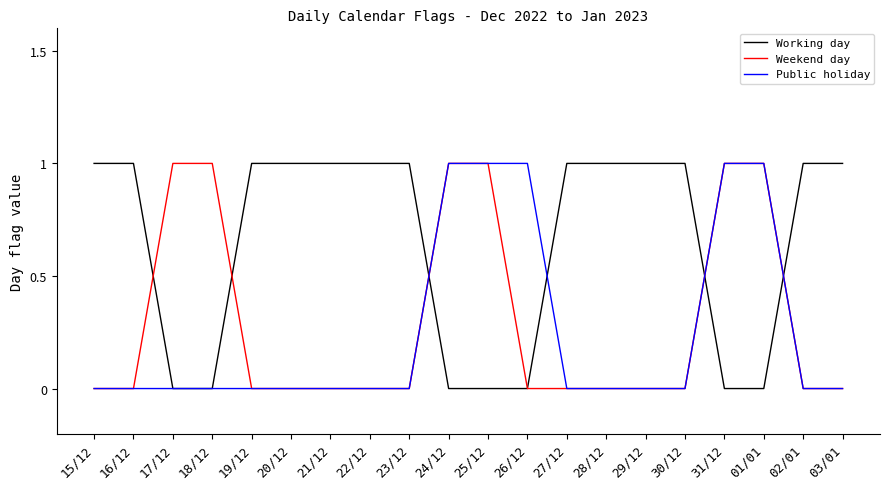

Is it true that Weekend day equals 0 at 02/01?

True